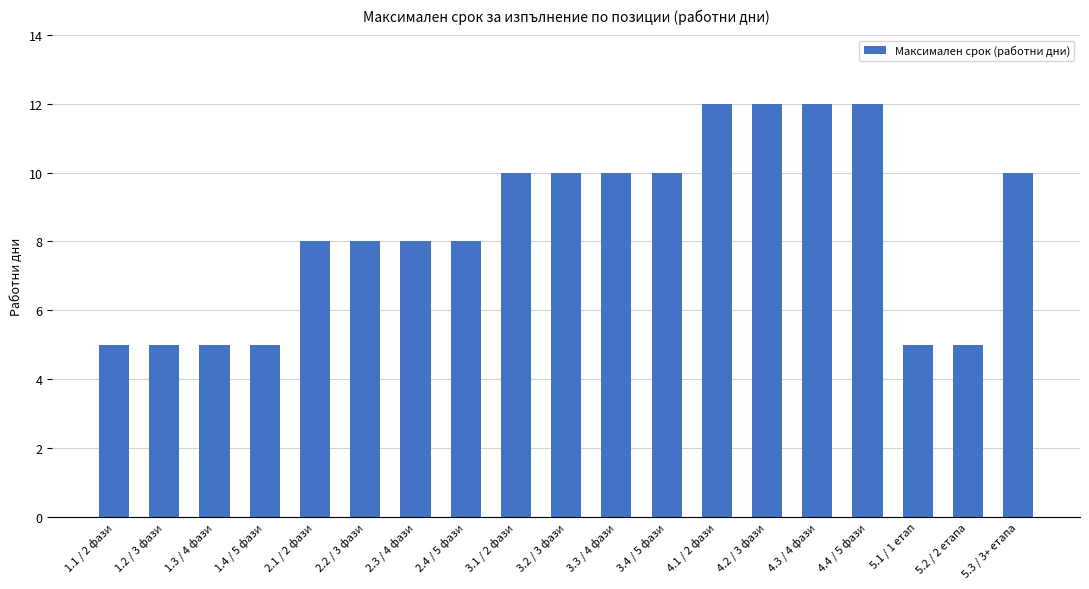

What is the smallest value displayed?

5